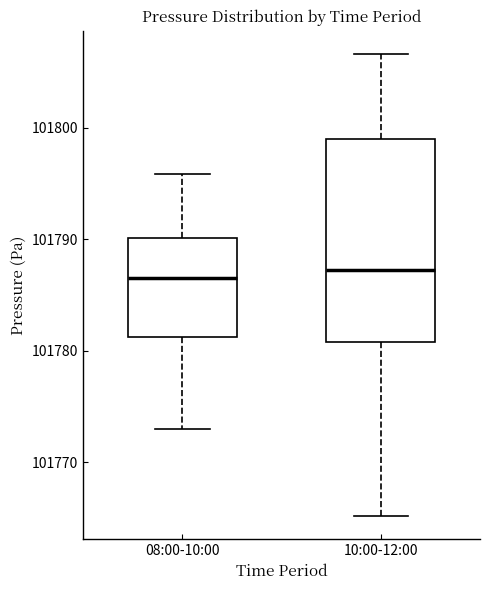

Where does the upper whisker of the box for 08:00-10:00 end on the y-axis? The values are not printed on the chart, so give them approximately, as read against the axis.

101796